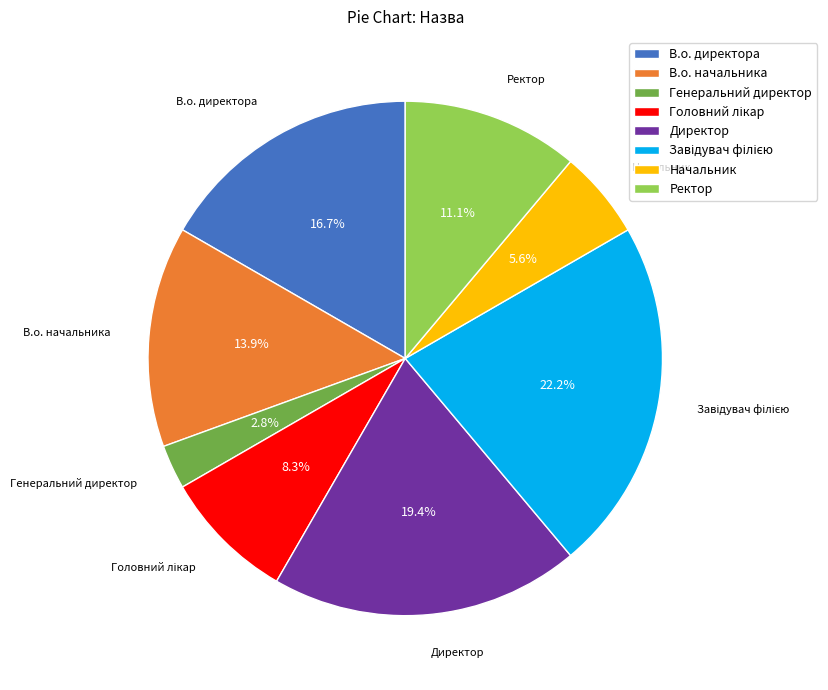

Is there any slice that represents more than half of the pie?

No